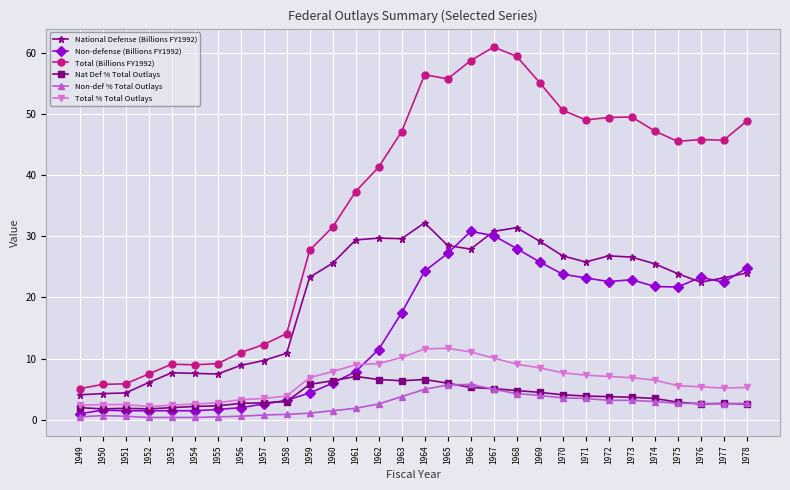

What is the difference between the highest and lowest values at 1977?

43.1